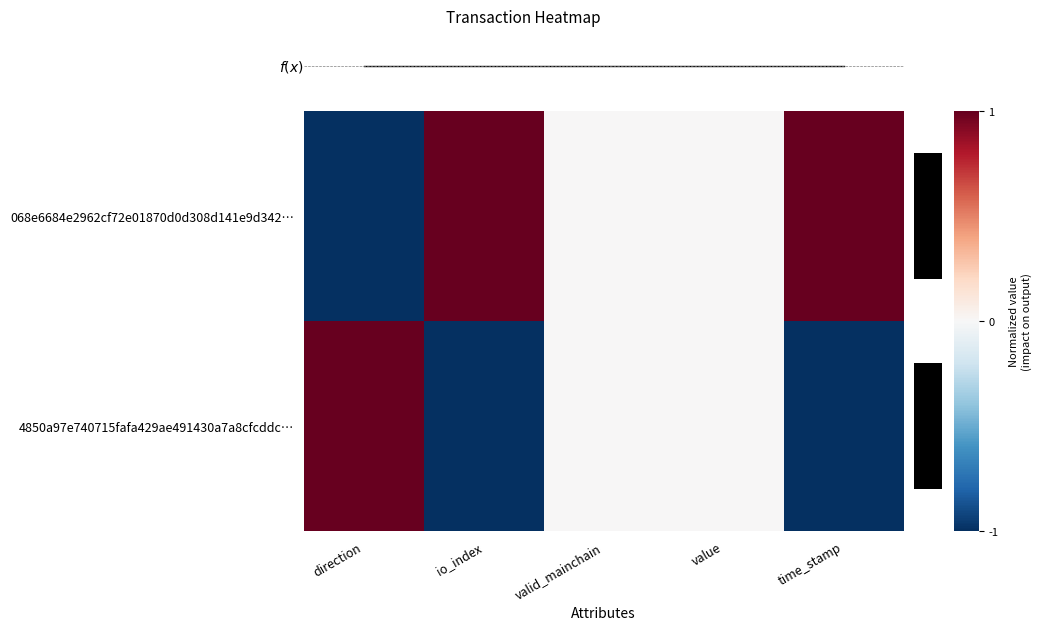

List the series in order of their overall mean, highest first.

068e6684e2962cf72e01870d0d308d141e9d342…, 4850a97e740715fafa429ae491430a7a8cfcddc…